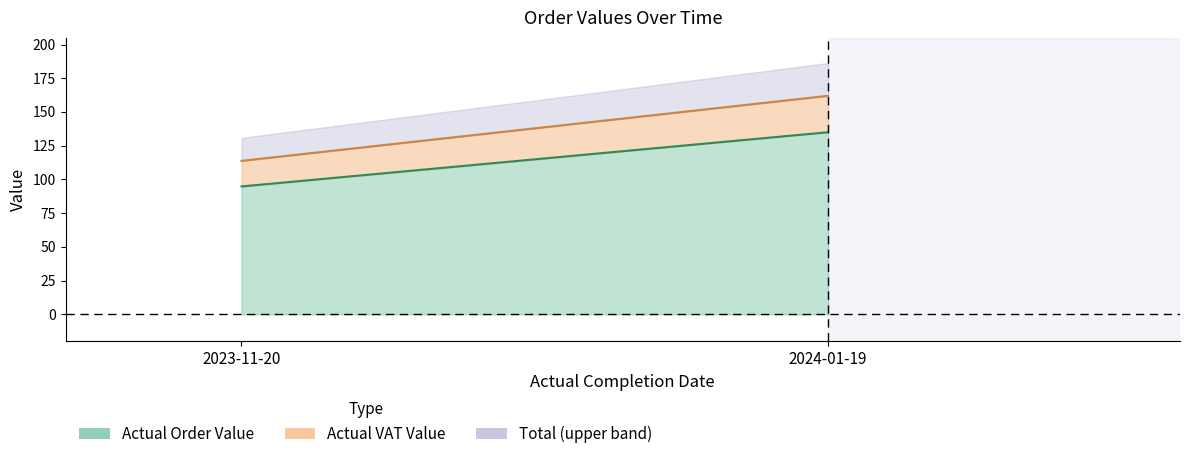

Is it true that total equals 76.9 at 2023-11-20?

False